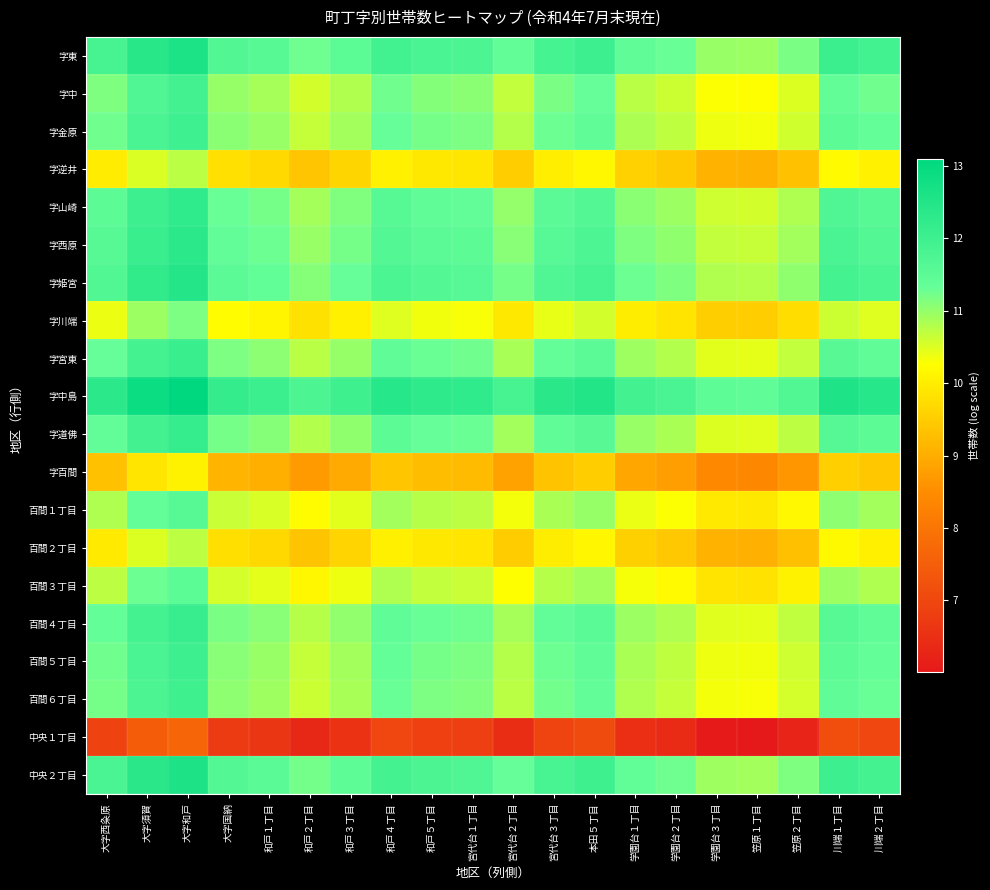

Which label corresponds to the smallest value in the chart?

笠原１丁目